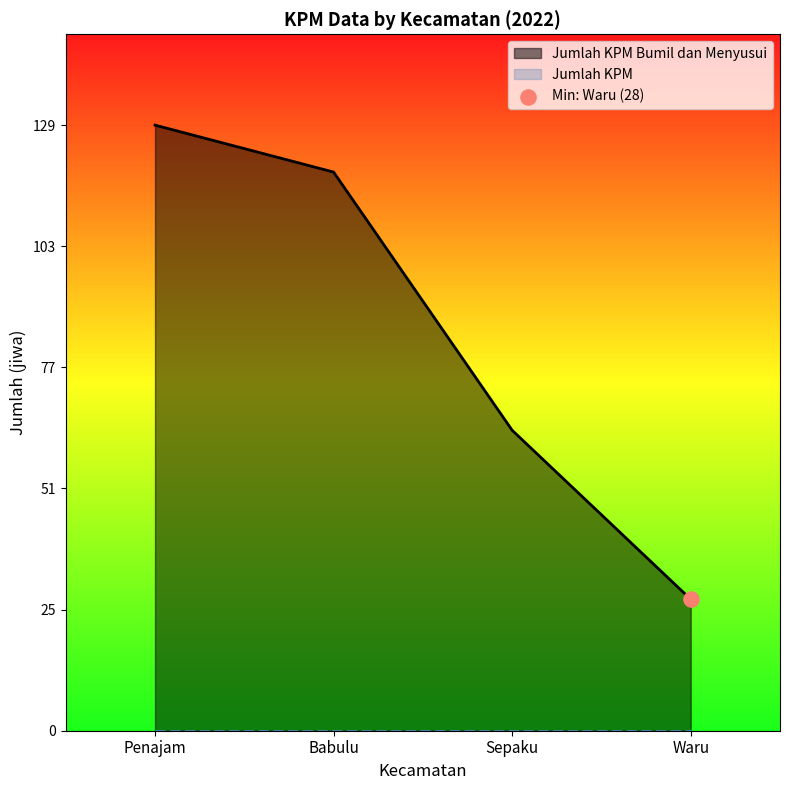

Which has a higher value, Sepaku or Babulu?

Babulu